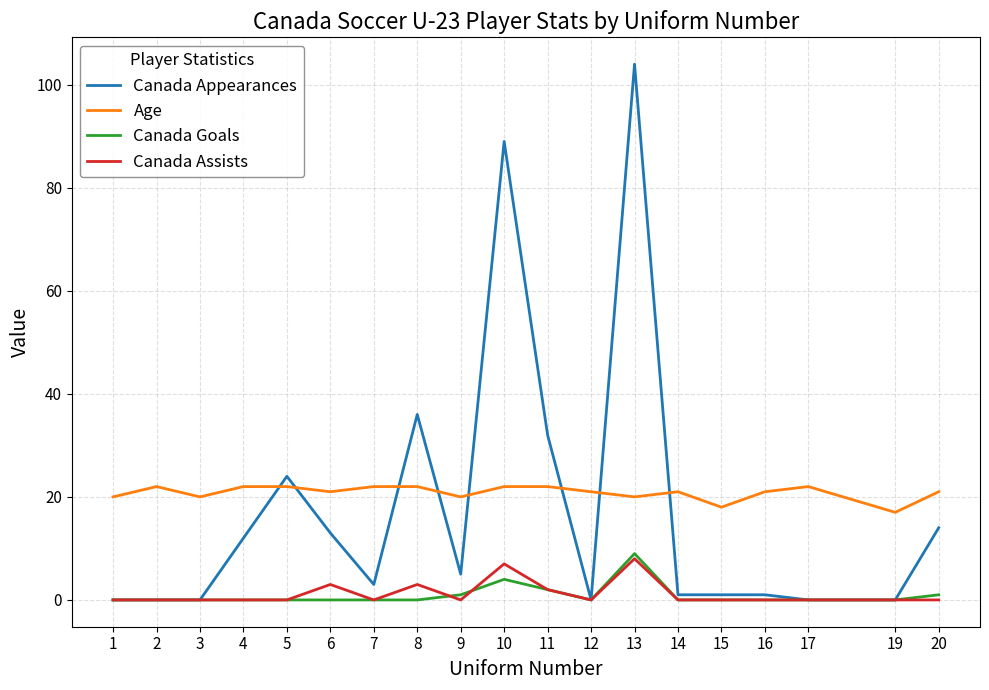

How many interior local valleys does the Age series have?

6